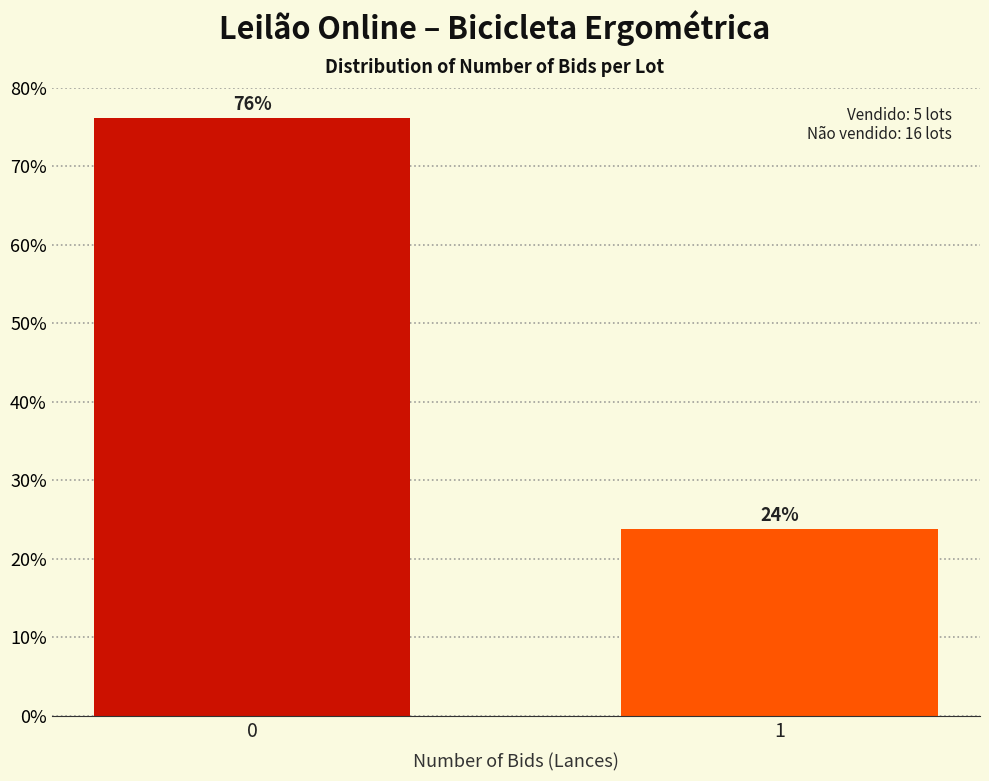

Rank the categories by value from highest to lowest.

0, 1